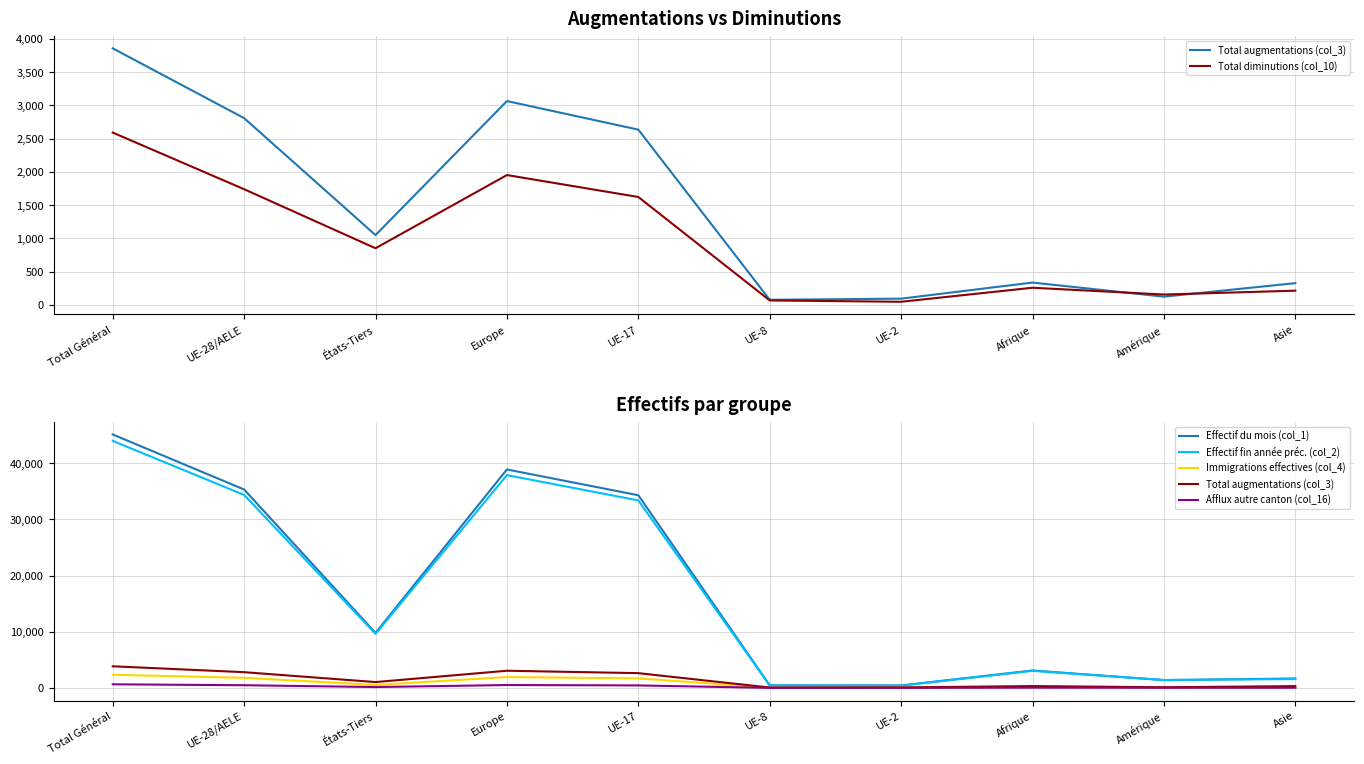

Where is the first local minimum for Afflux autre canton (col_16)?

États-Tiers